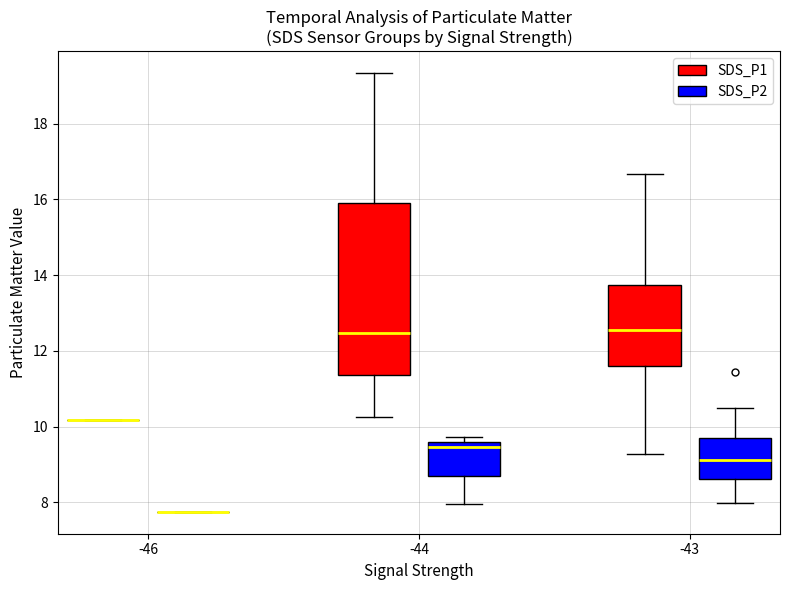

Comparing the boxes themselves (not the whiskers), which one is the tallest?

-44 (SDS_P1)